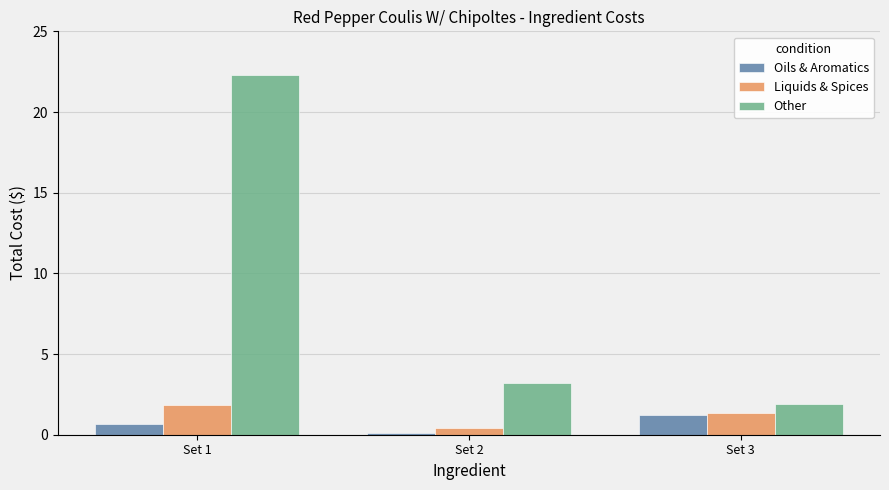

List the labels in order of Other value, largest first.

Set 1, Set 2, Set 3